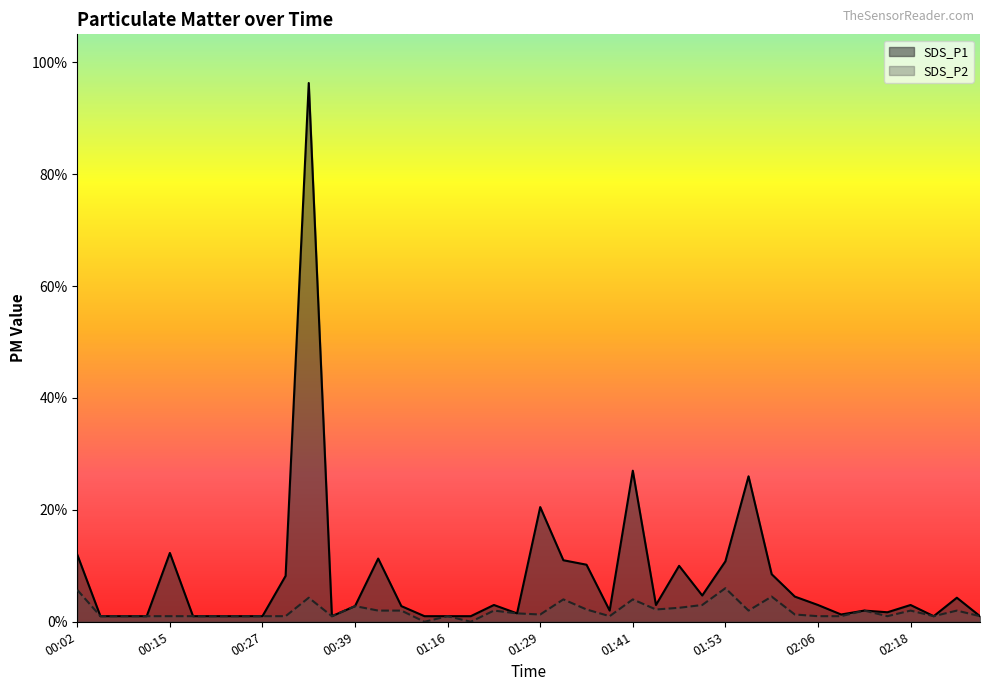

True or false: SDS_P2 has a value of 0.1 at 00:24.

True